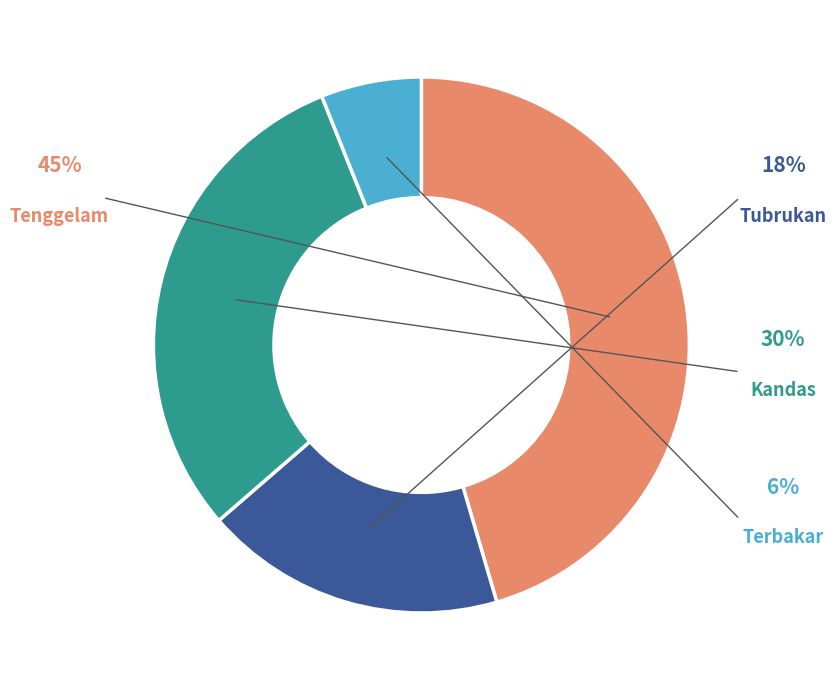

To the nearest percent, what percentage of the pie is Terbakar?

6%